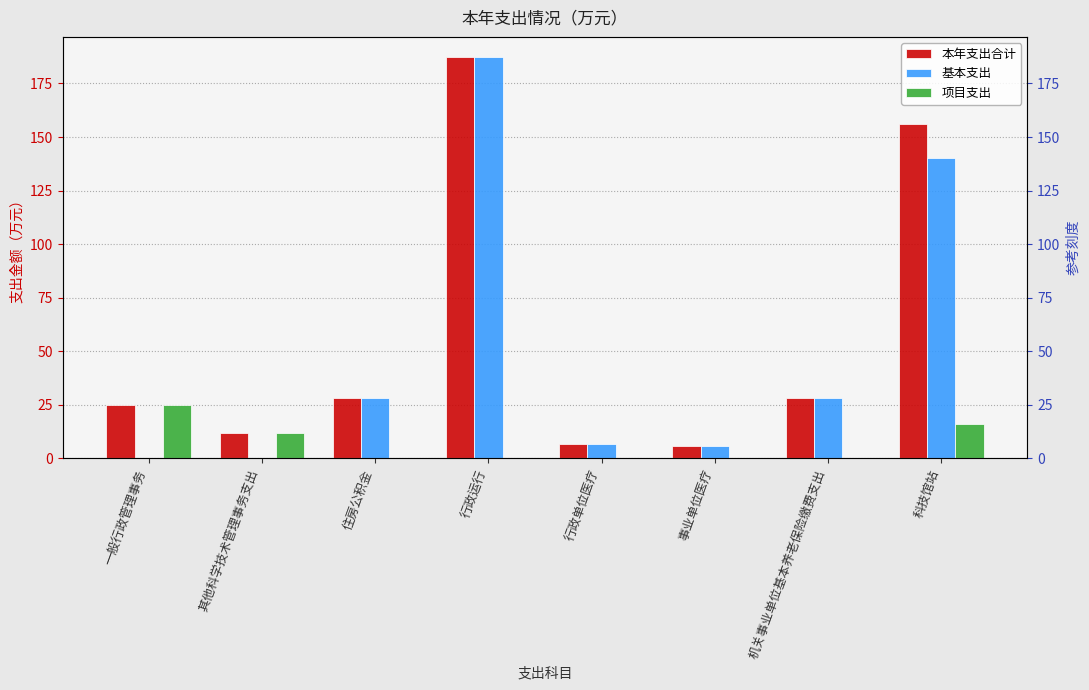

What is the sum of all 基本支出 values?

396.7